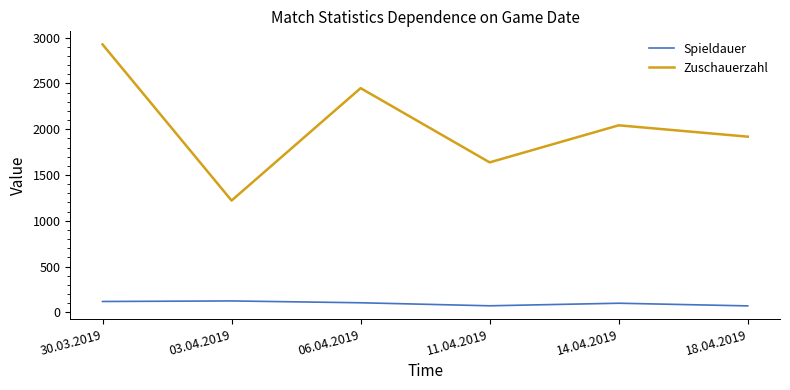

What is the approximate value of Spieldauer at 18.04.2019?

70